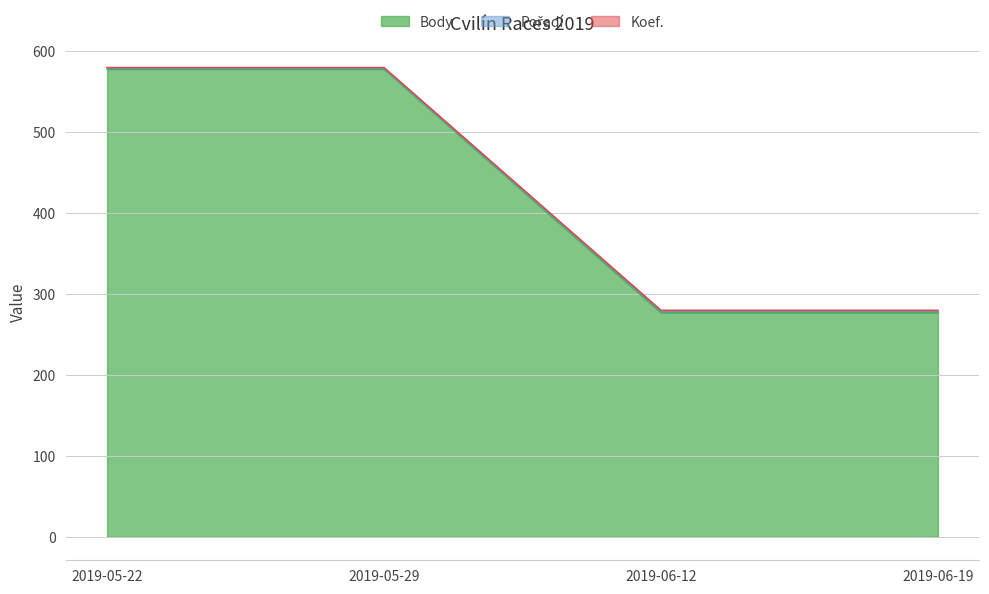

True or false: Pořadí and Body cross at least once.

False